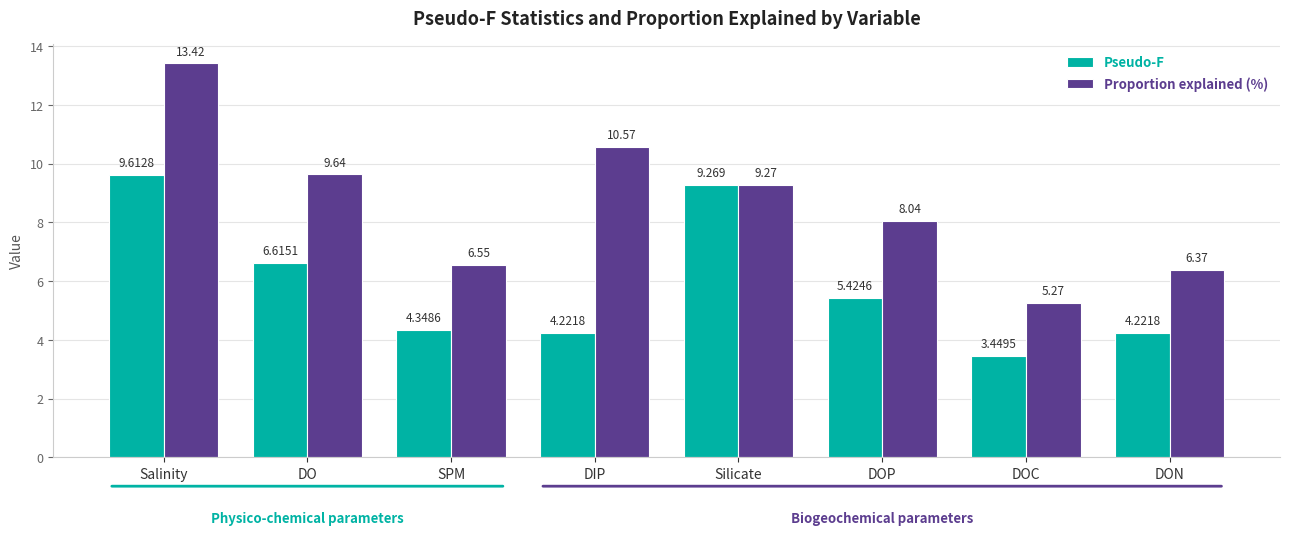

What are all the series names shown in the legend?

Pseudo-F, Proportion explained (%)